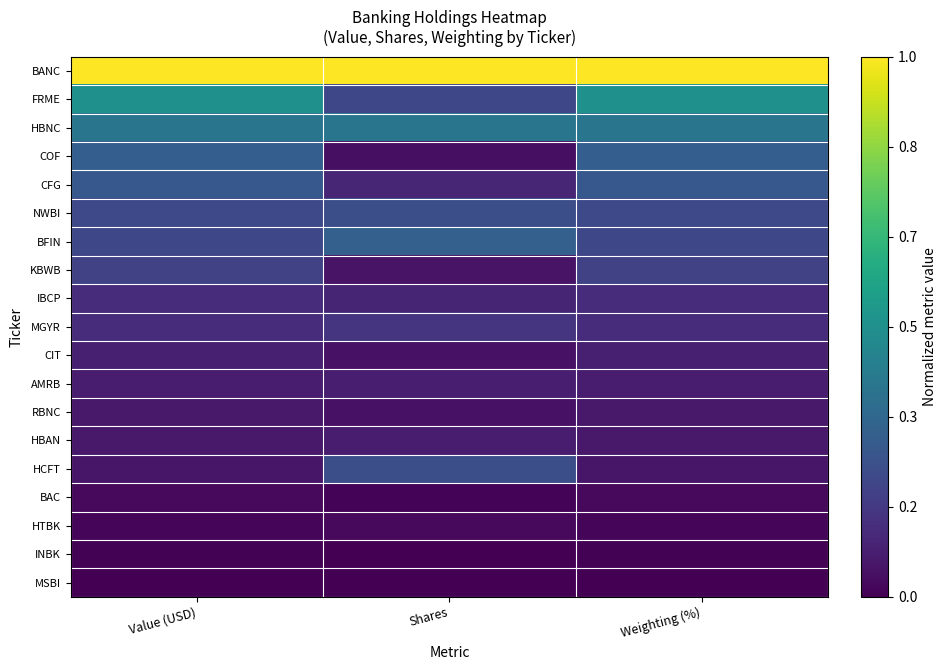

What is the difference between the highest and lowest values at Weighting (%)?

1.0